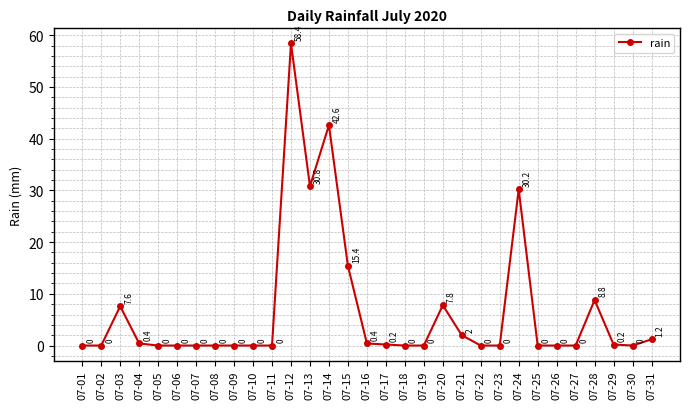

Where is the data nearest to the value 29?

07-24